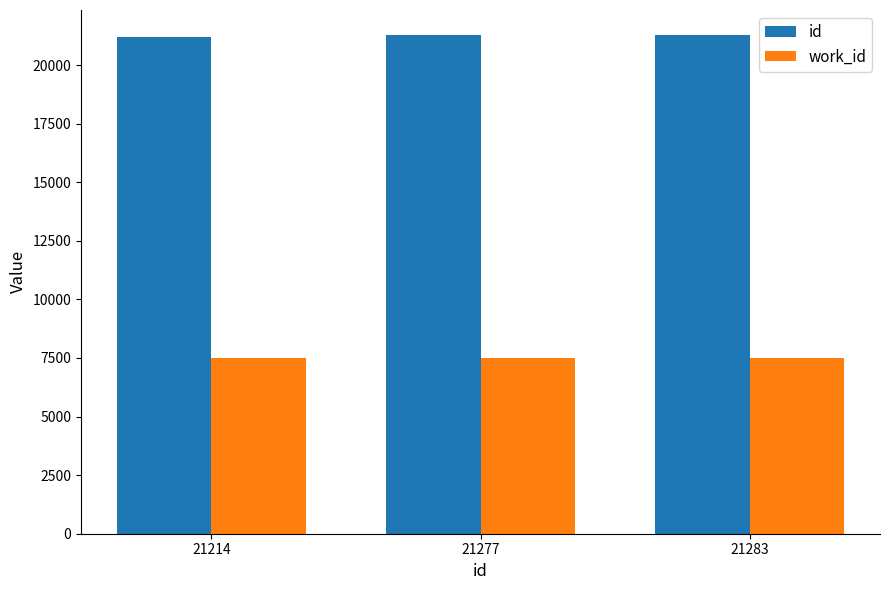

Rank the series by their average value, from lowest to highest.

work_id, id